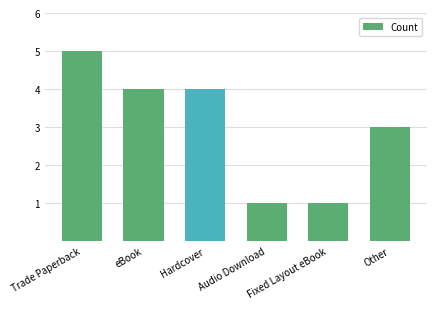

Are the bars horizontal?

No